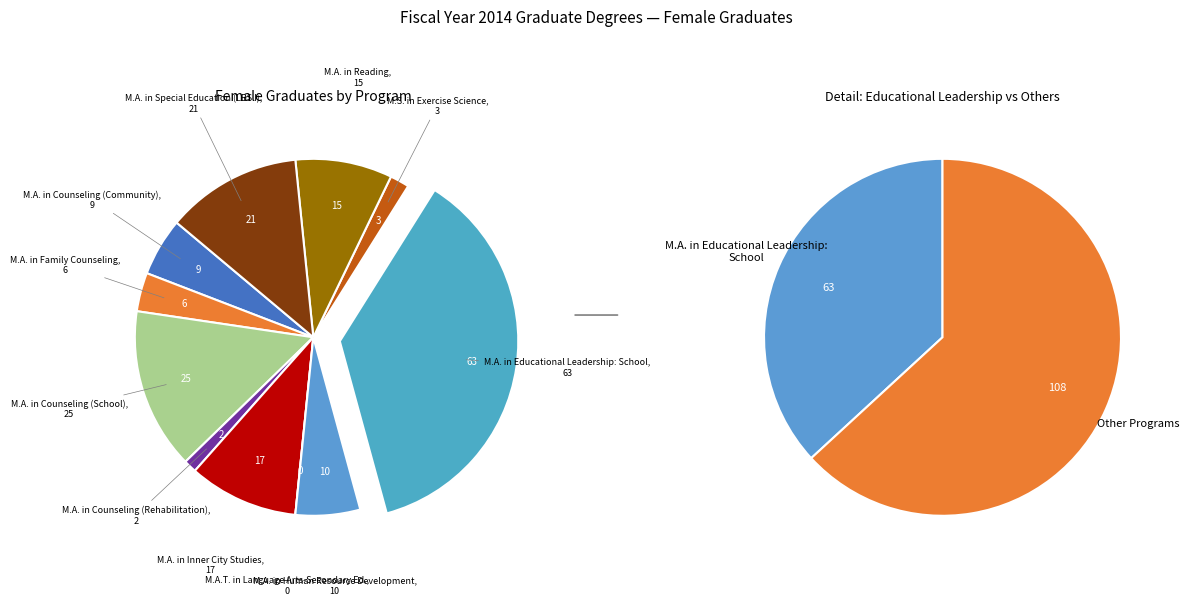

What percentage is NOT represented by M.A. in Special Education (LBS I)?

87.7%